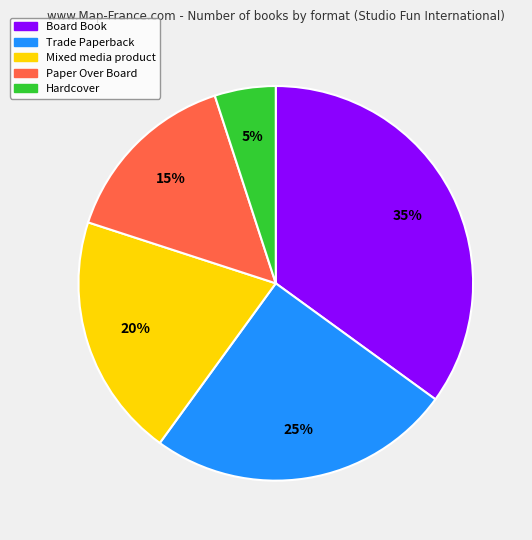

Approximately how many times larger is the value at Board Book compared to Paper Over Board?

2.3